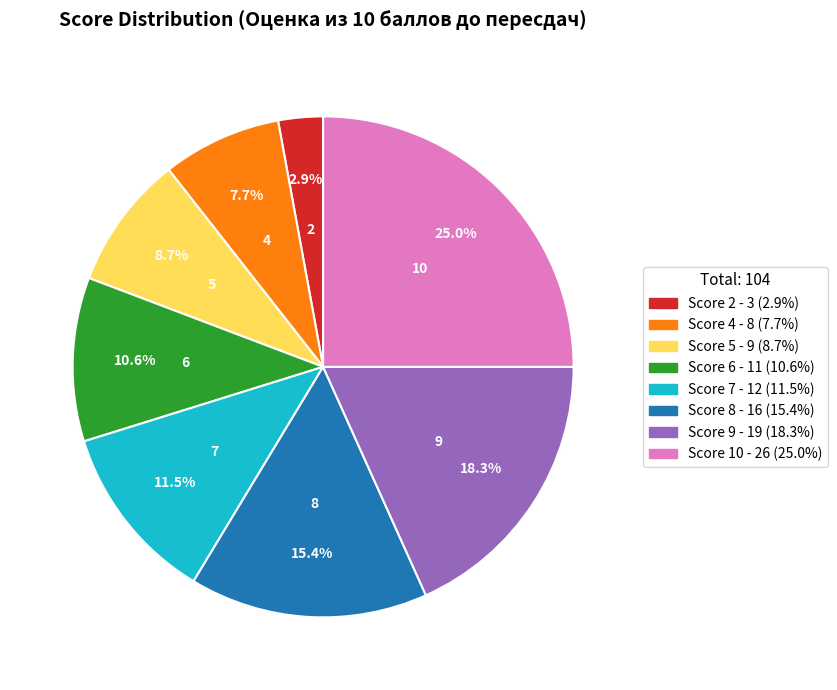

Count the number of slices in the pie.

8